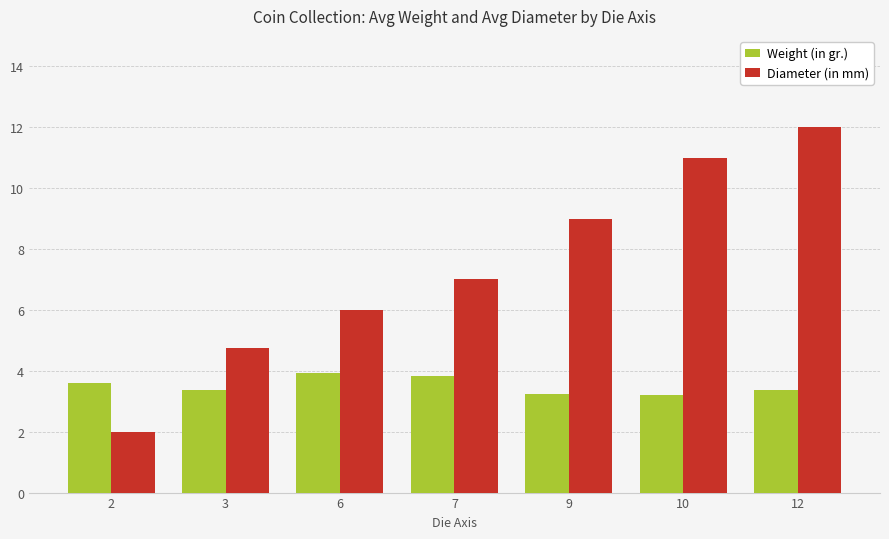

What is the smallest value displayed?

2.0